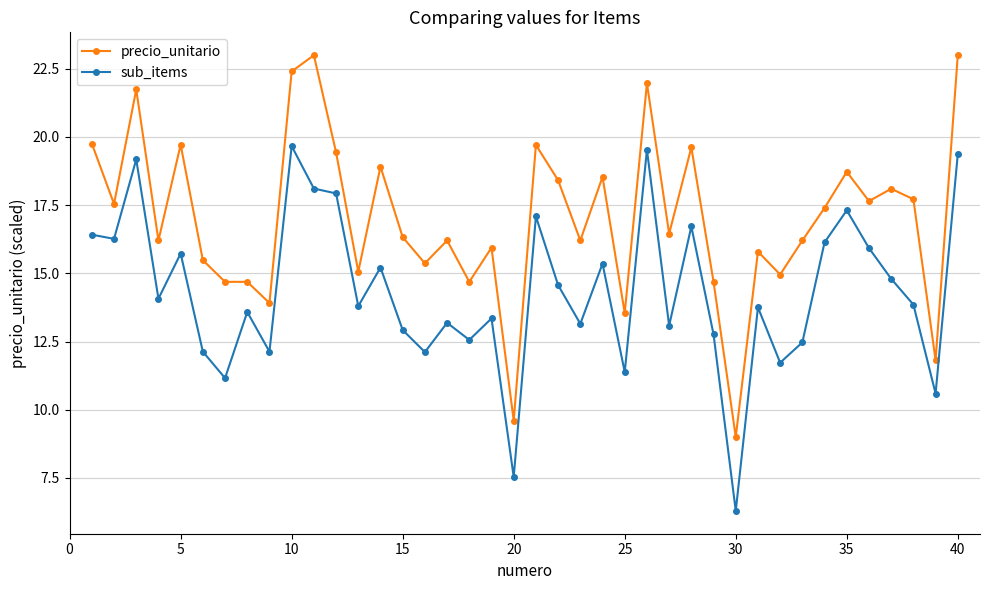

What is the average value of the sub_items series?

14.3